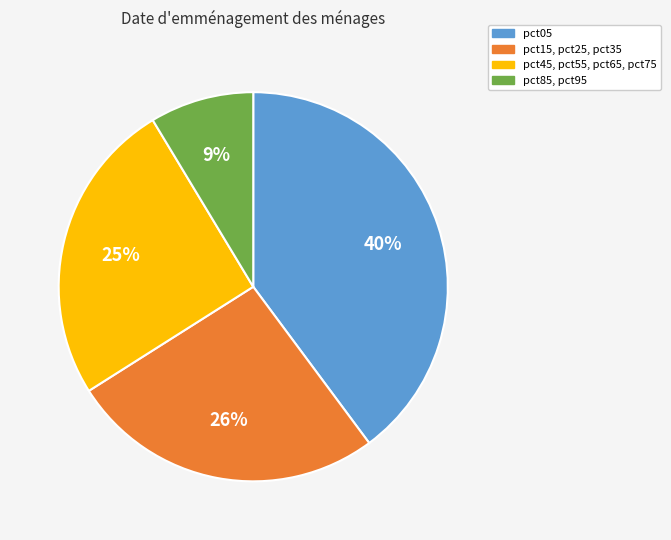

To the nearest percent, what is the difference between the largest and smallest slice percentages?

31%